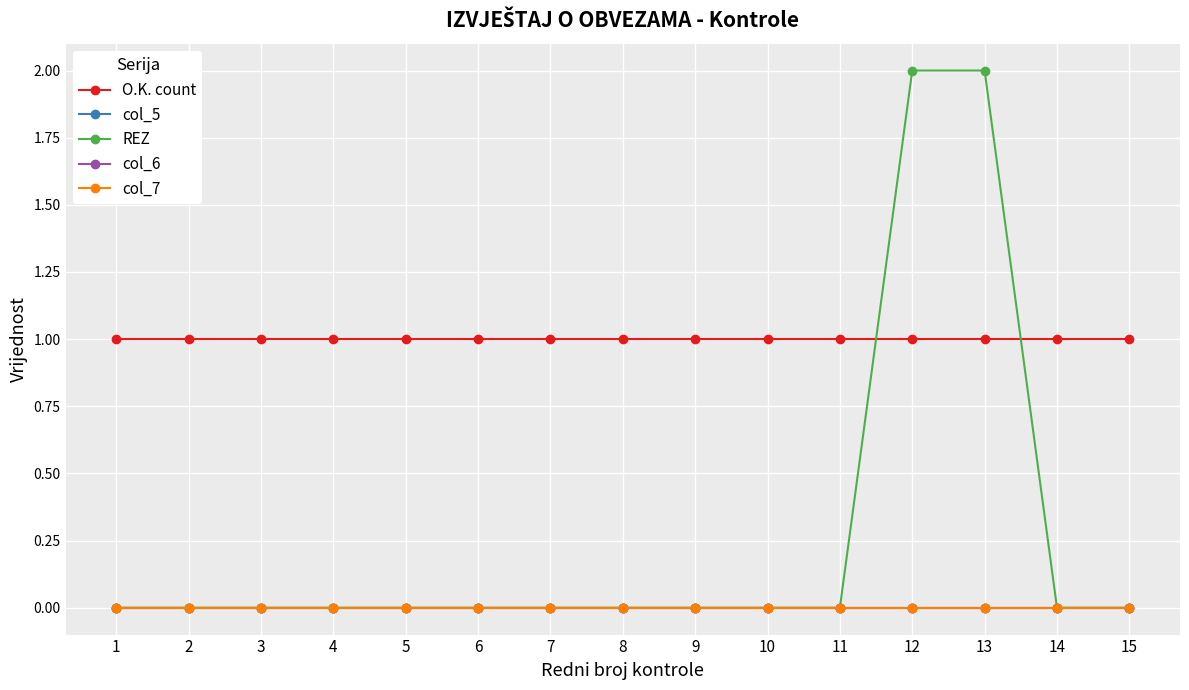

Does the chart have visible grid lines?

Yes